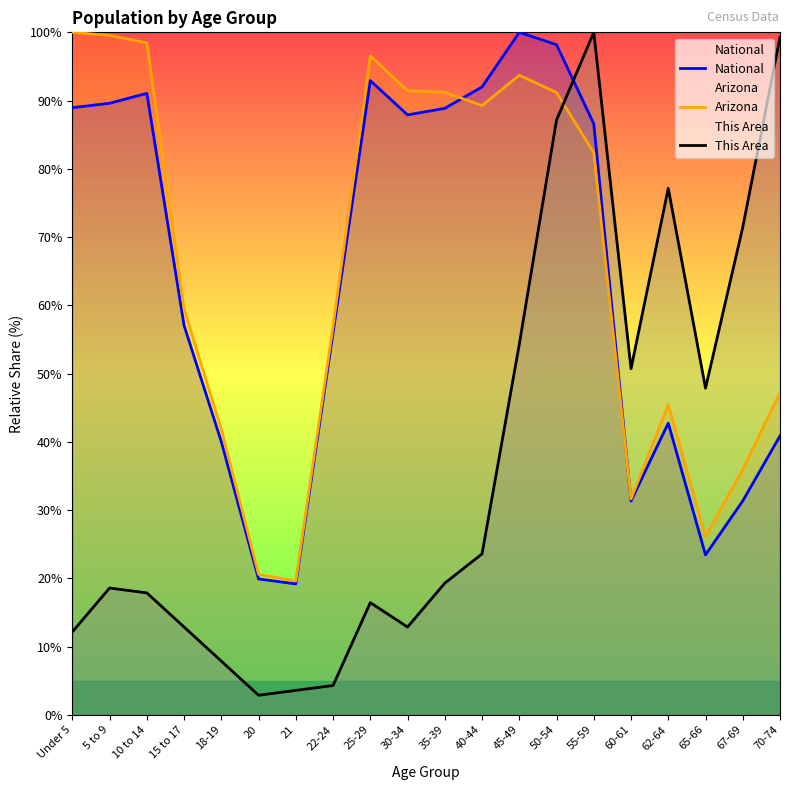

In Arizona, how many points are lower than both neighbors (excluding endpoints)?

4